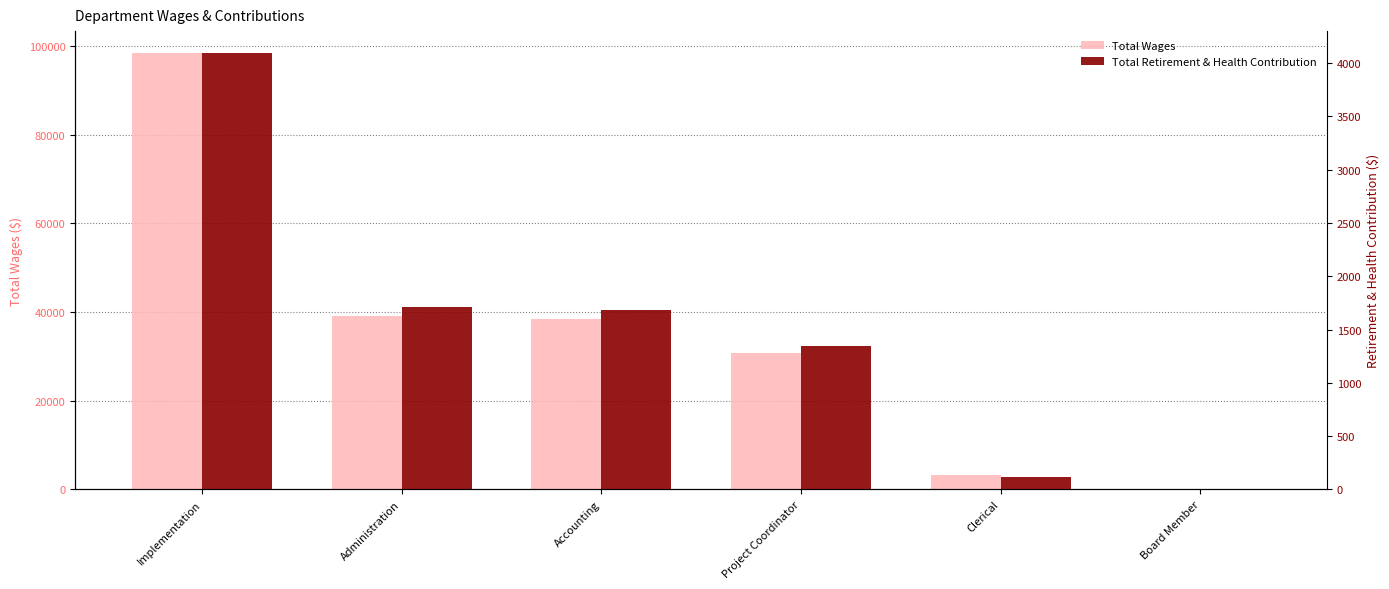

Read the Total Retirement & Health Contribution value at Project Coordinator, to the nearest 100.

1400